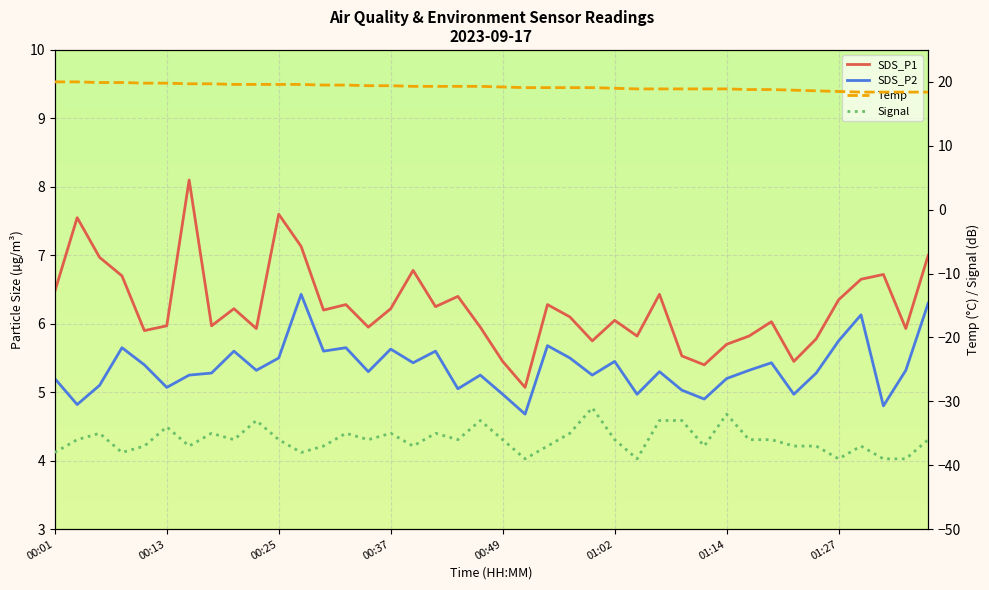

The value of Temp at 31 is 30.3. True or false?

False